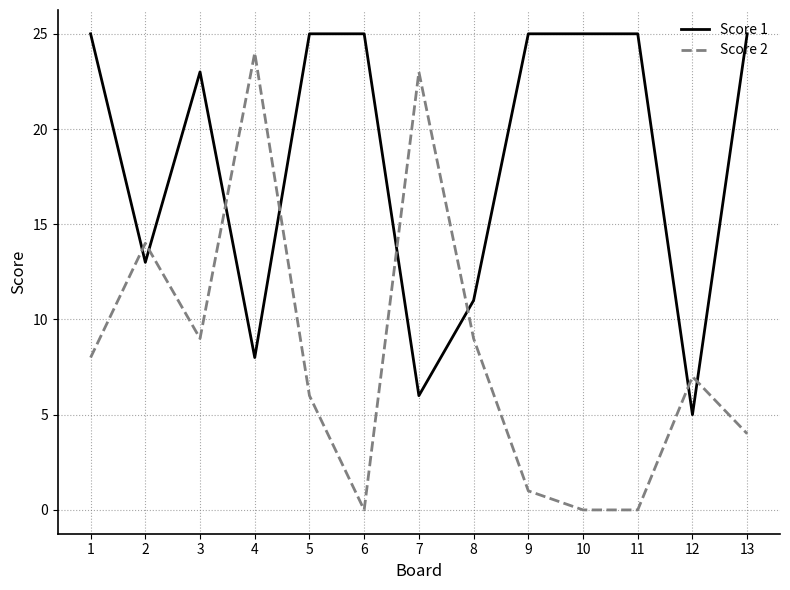

True or false: Score 1 has a value of 25 at 10.

True